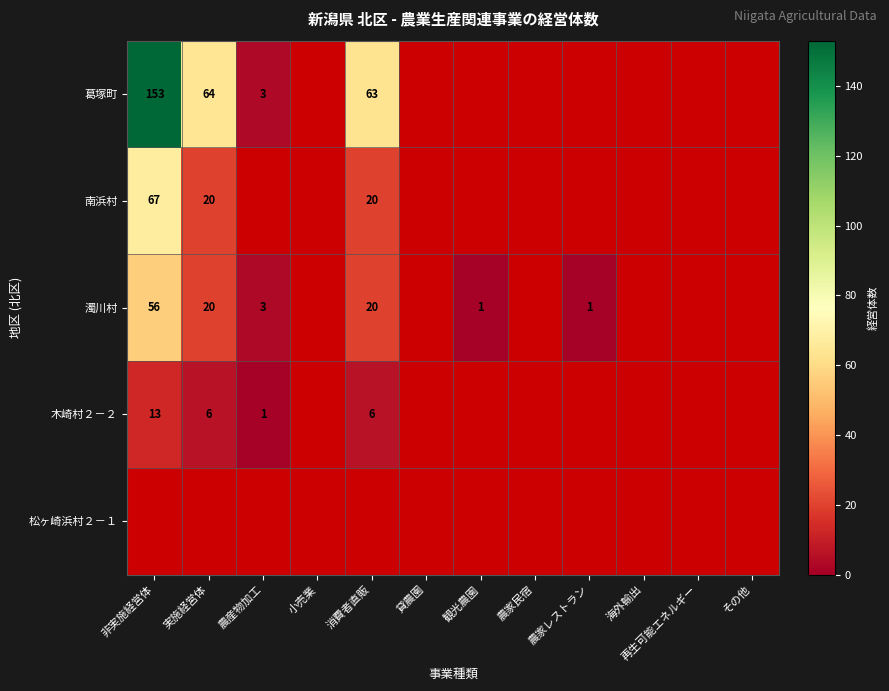

Which has a higher value, 海外輸出 or その他?

その他